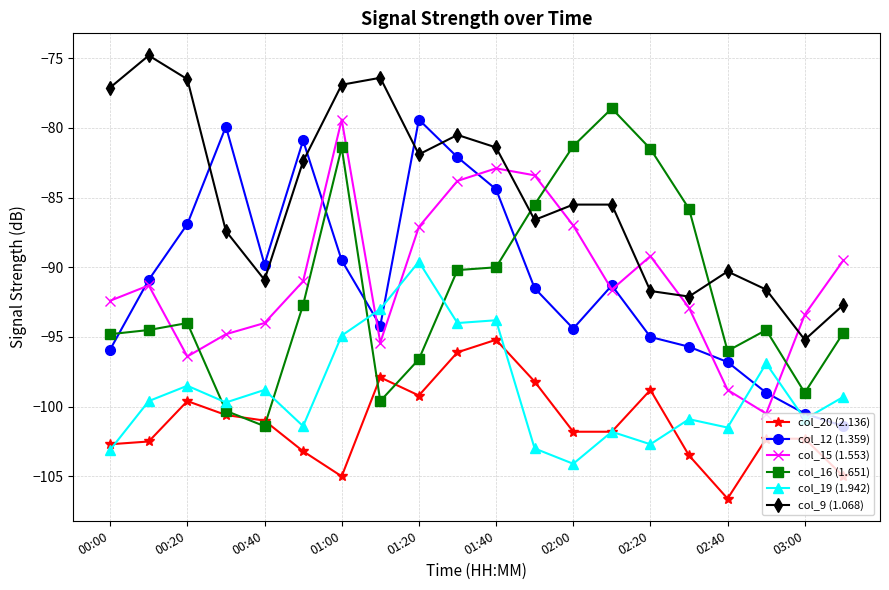

How many interior local valleys does the col_12 (1.359) series have?

3